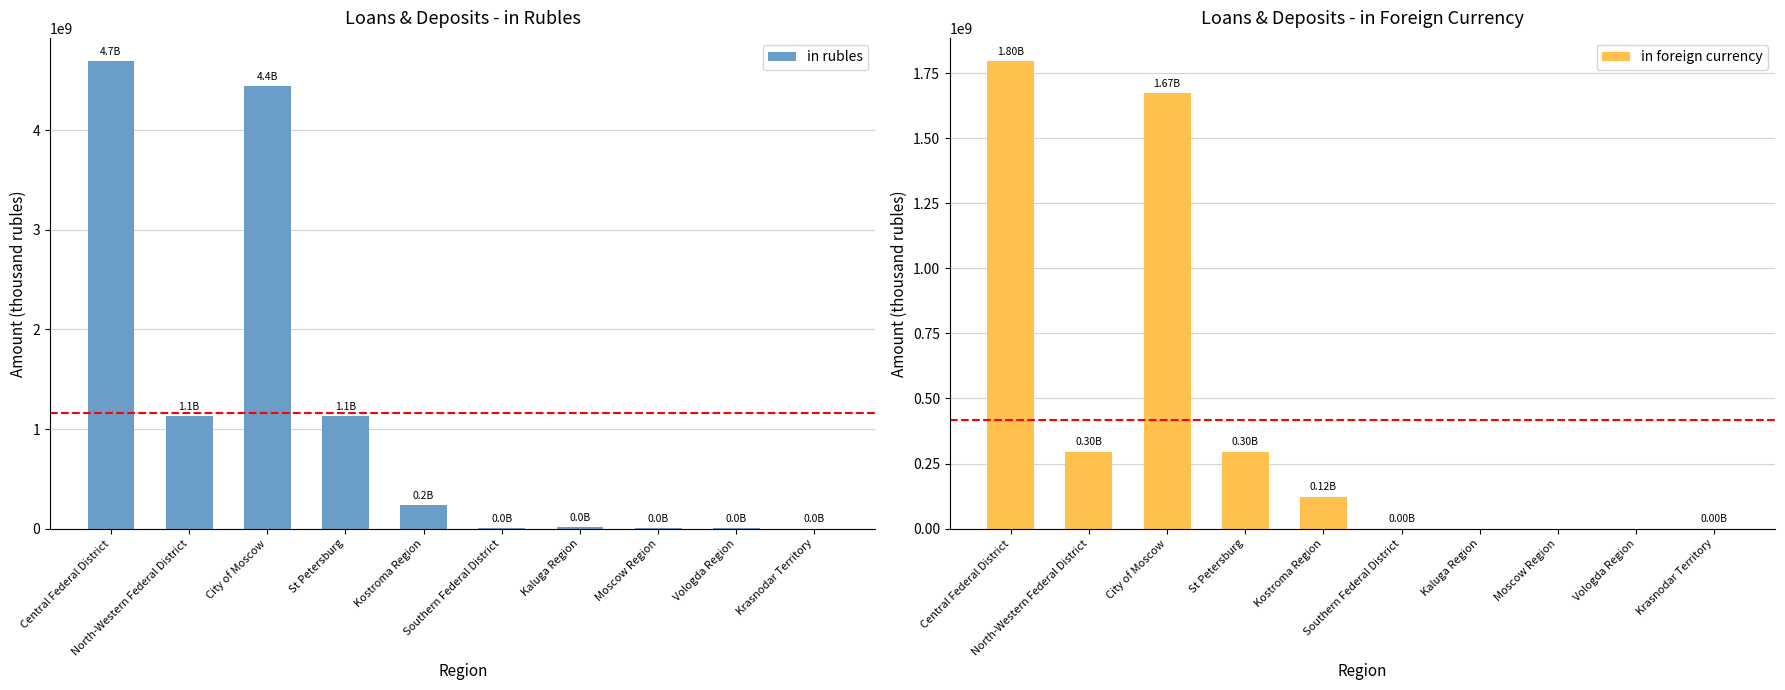

Between City of Moscow and Krasnodar Territory, which is larger?

City of Moscow